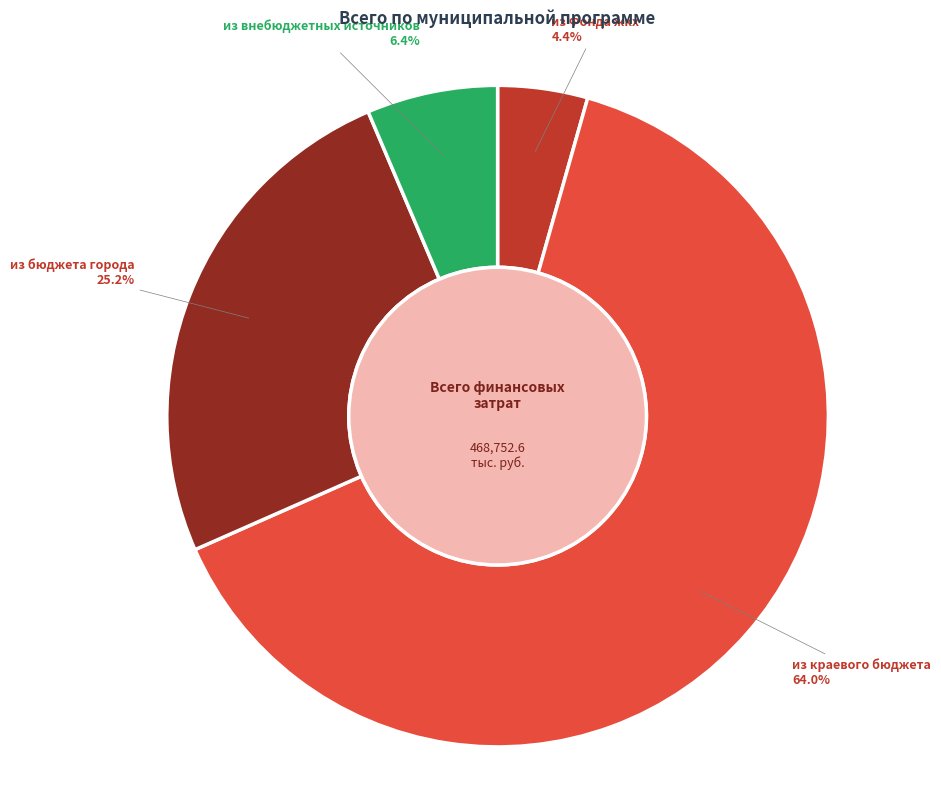

The из бюджета города slice represents 25% of the pie. True or false?

True